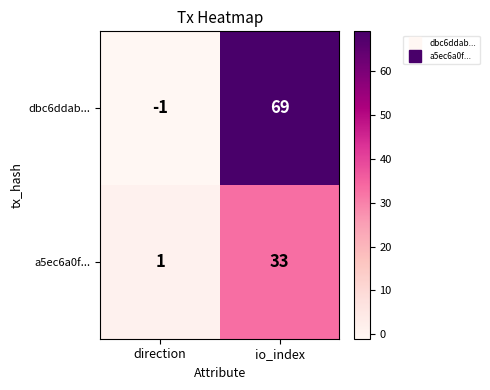

At which category does the chart reach its peak across all series?

io_index